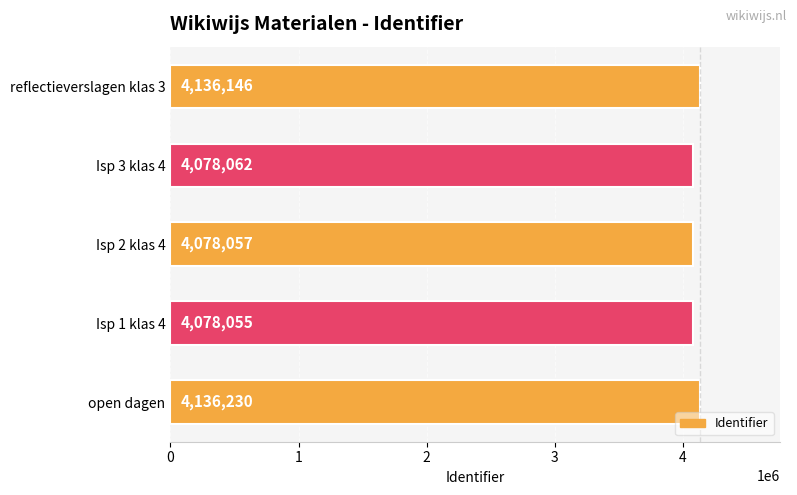

How many values are below 4078062?

2